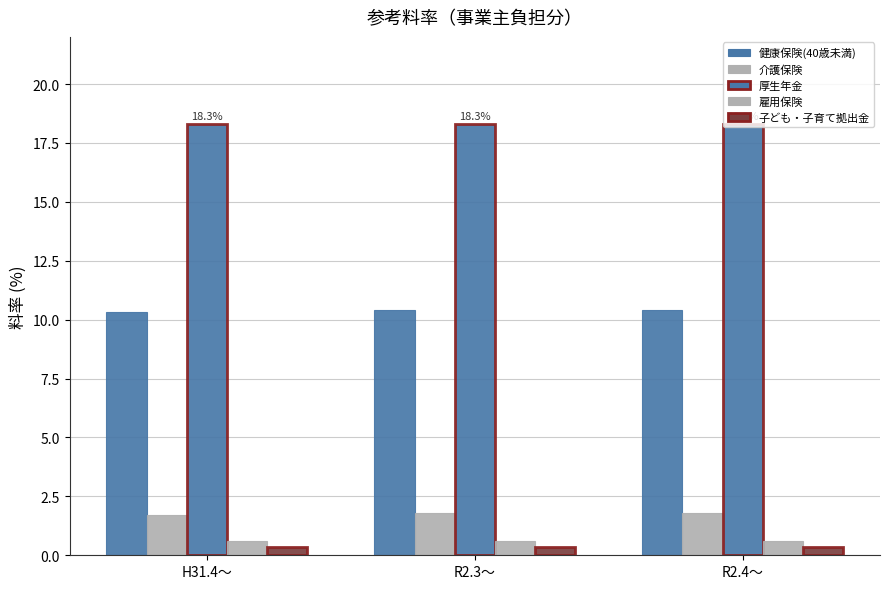

Which category has the lowest value in the 厚生年金 series?

H31.4～